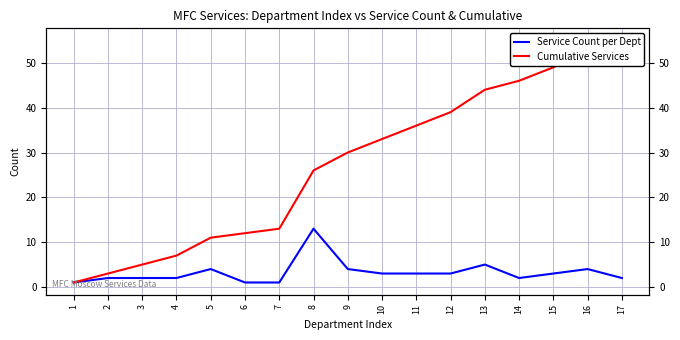

List the series in order of their peak value, lowest first.

Service Count per Dept, Cumulative Services